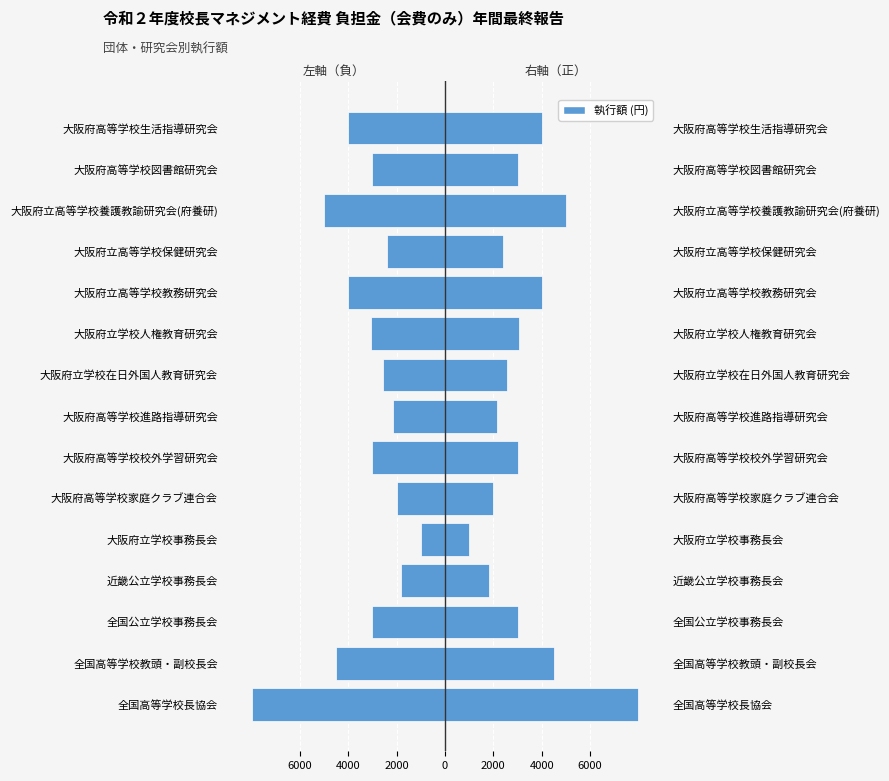

How many bars are there in total?

30